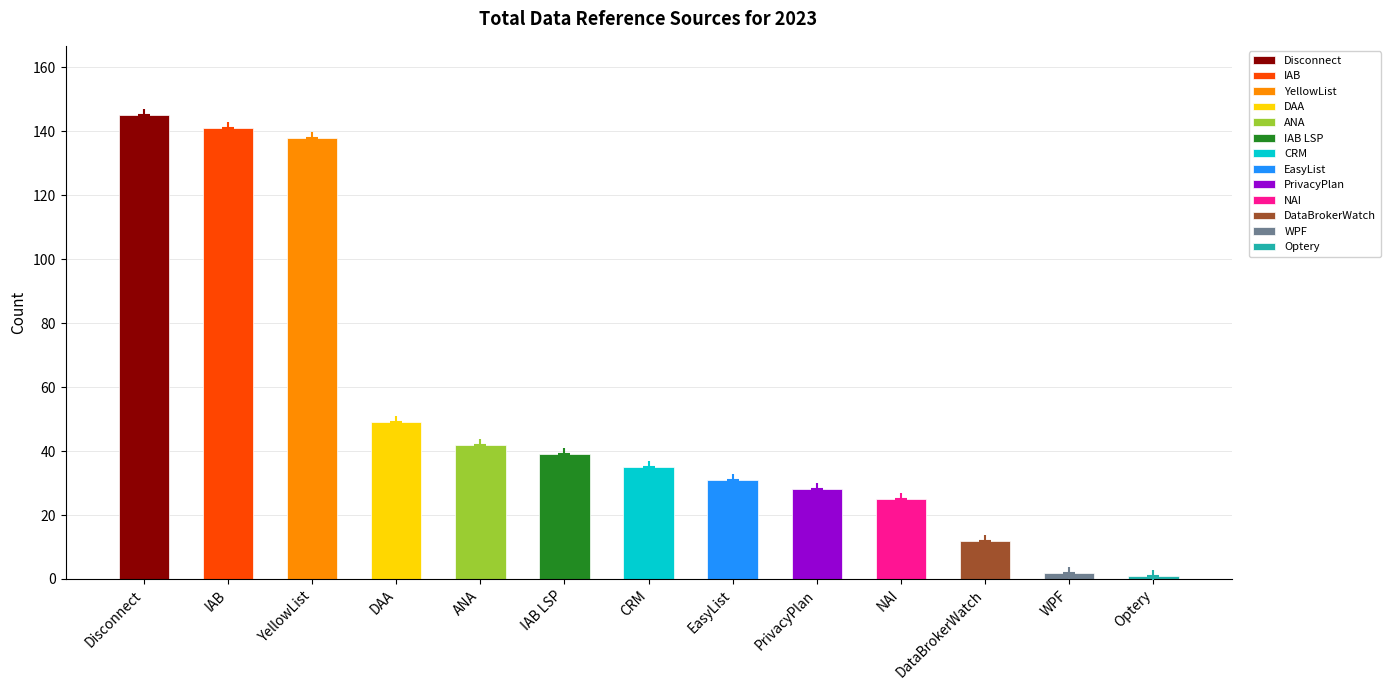

Approximately how many times larger is the value at Disconnect compared to PrivacyPlan?

5.2